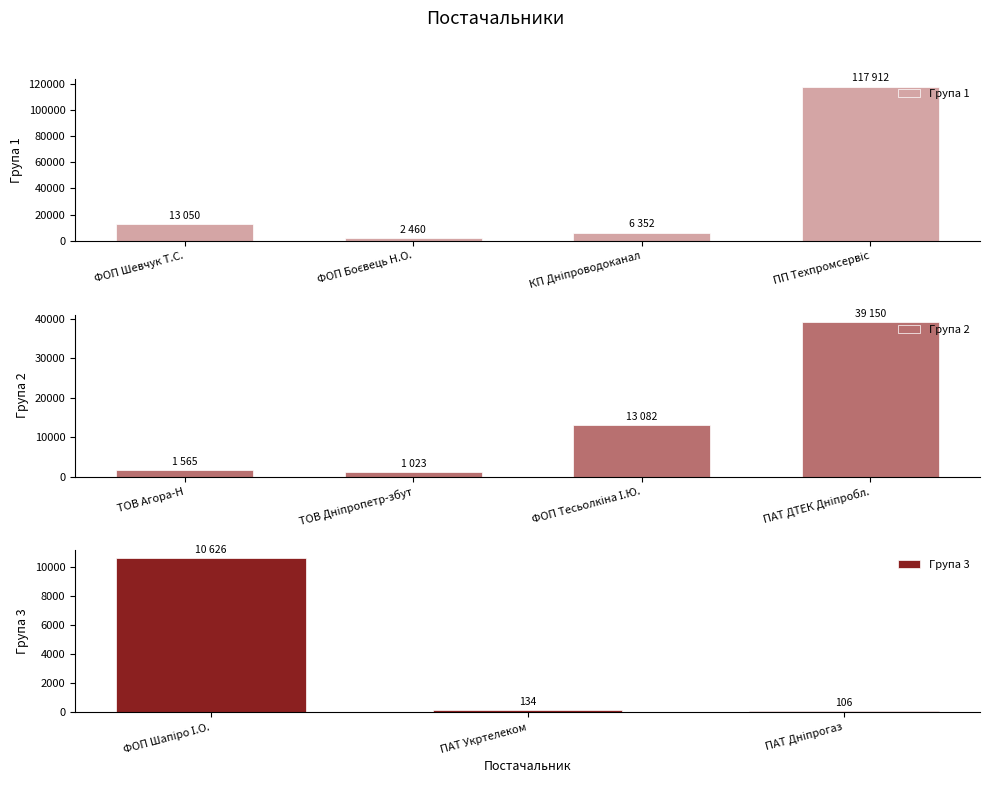

The value at ПАТ "Укртелеком" is 216.4. True or false?

False